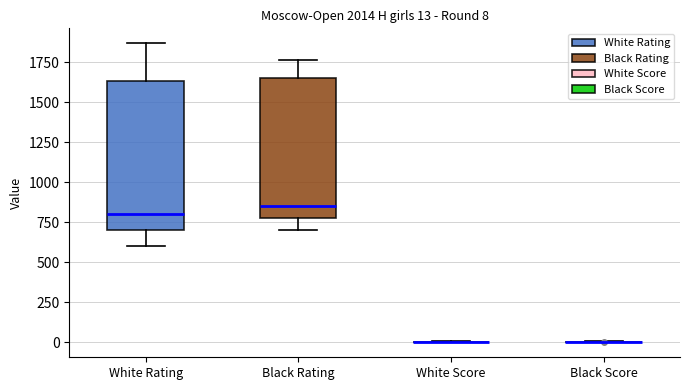

Comparing the boxes themselves (not the whiskers), which one is the tallest?

White Rating